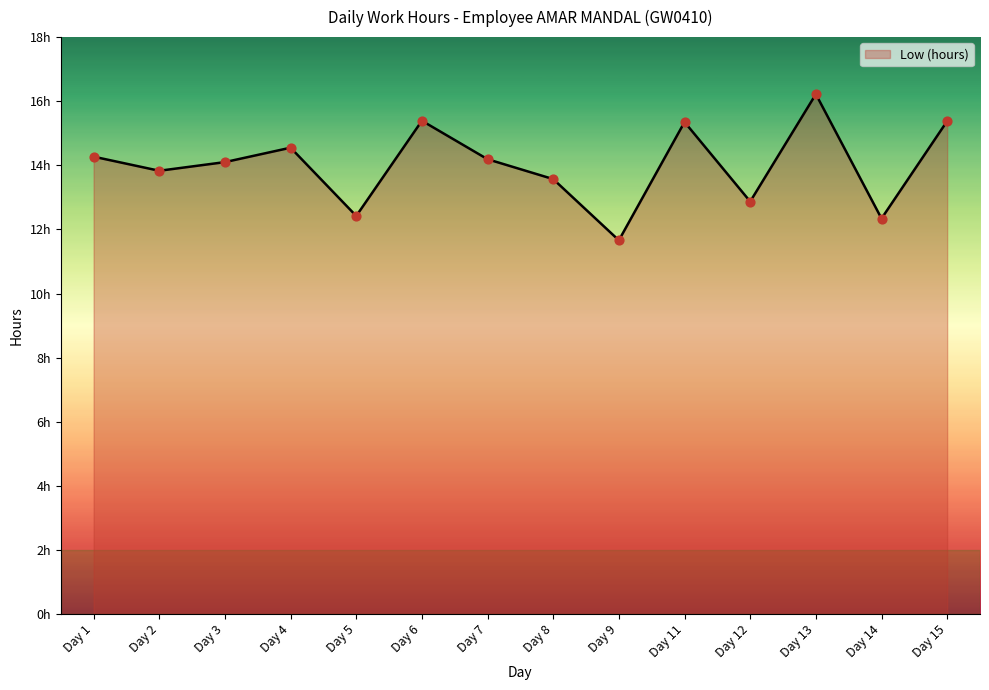

What is the change in value from Day 2 to Day 5?

-1.4